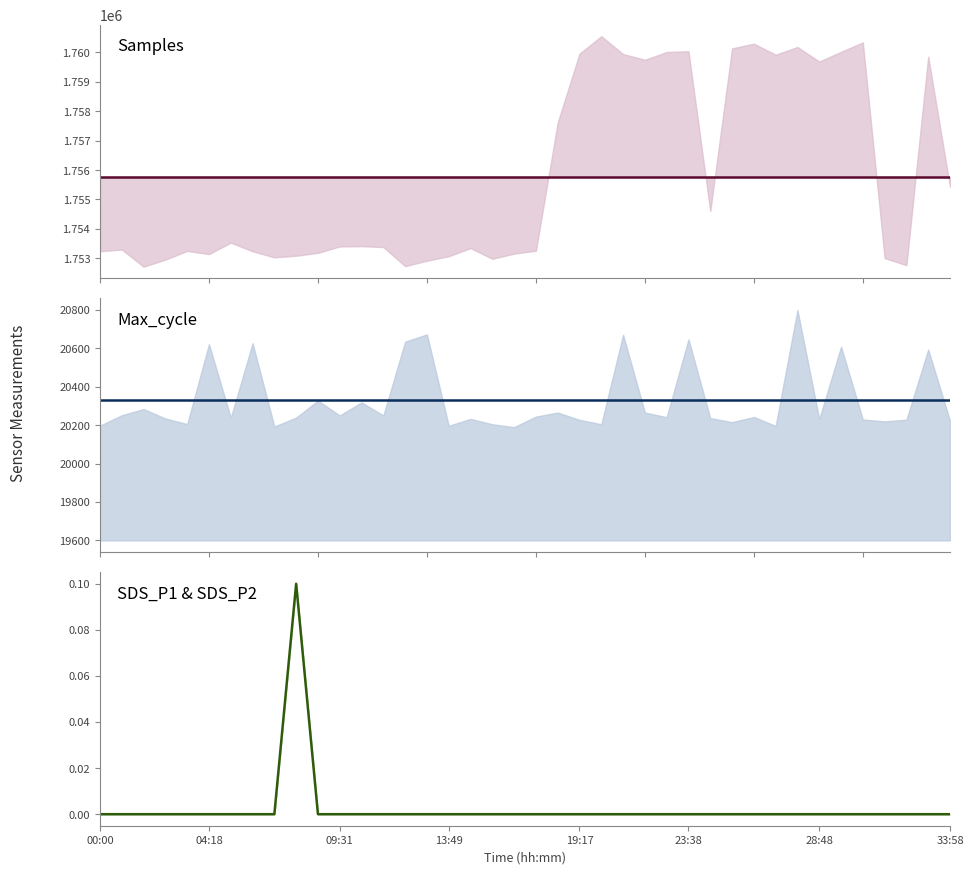

The value of Max_cycle mean at 37 is 33172.1. True or false?

False